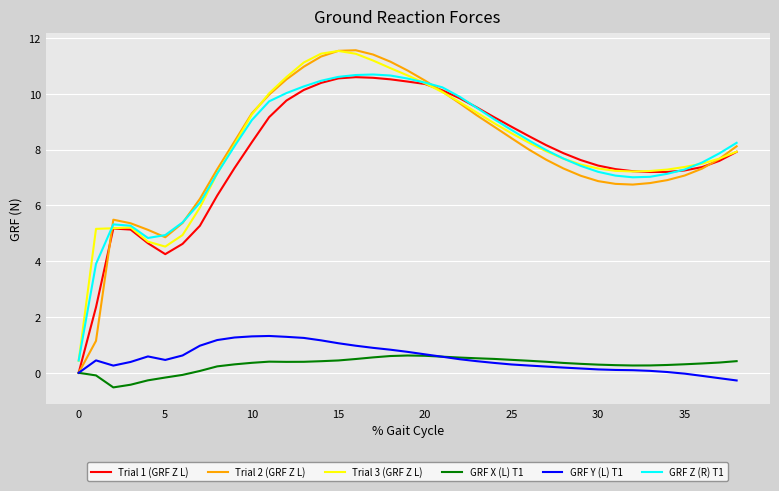

True or false: Trial 1 (GRF Z L) and Trial 2 (GRF Z L) cross at least once.

True